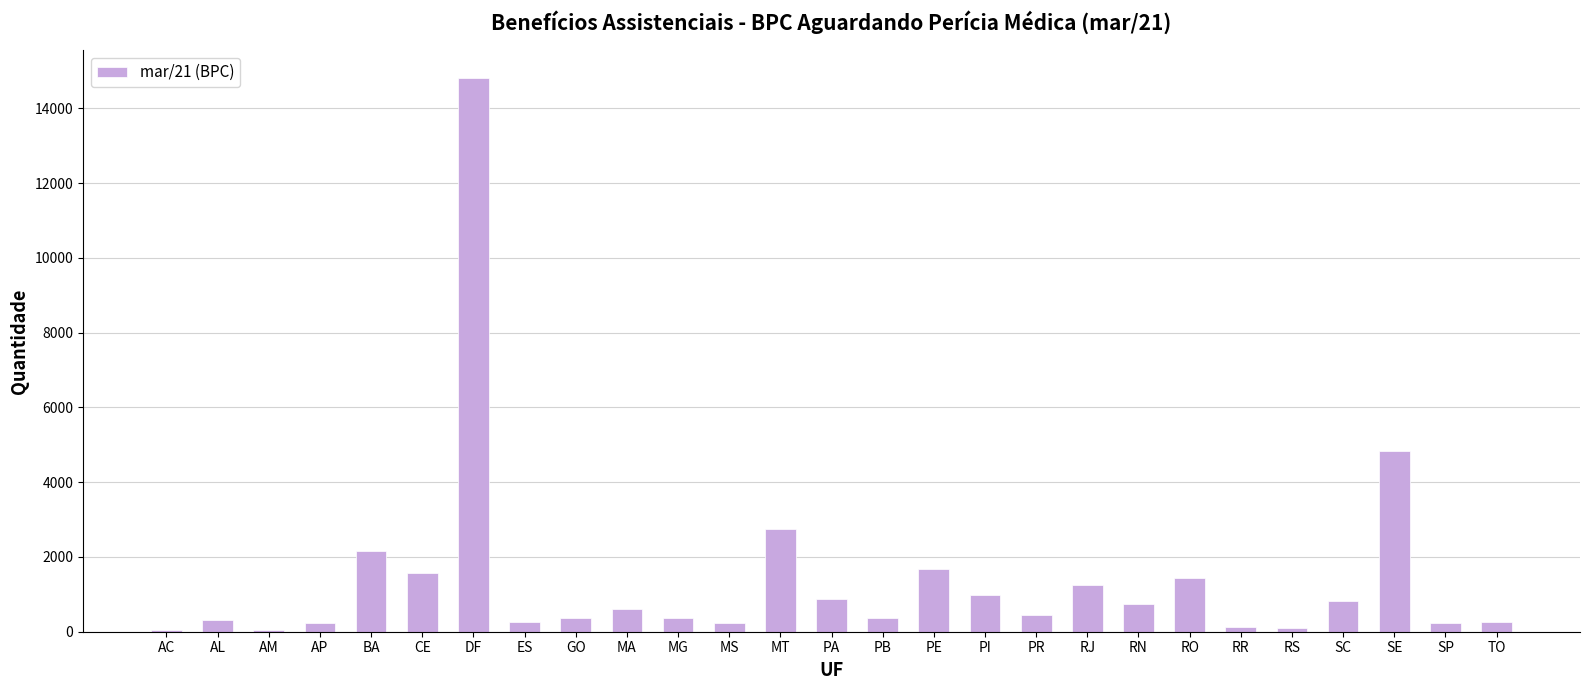

What is the greatest value displayed?

14805